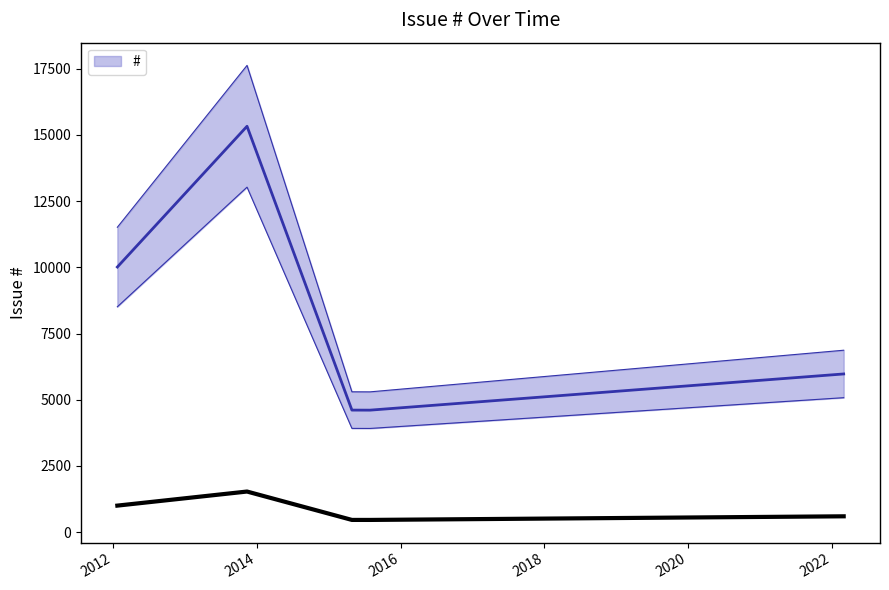

List the labels in order of value, largest first.

2013-11-12, 2012-01-23, 2022-03-02, 2015-04-29, 2015-07-30